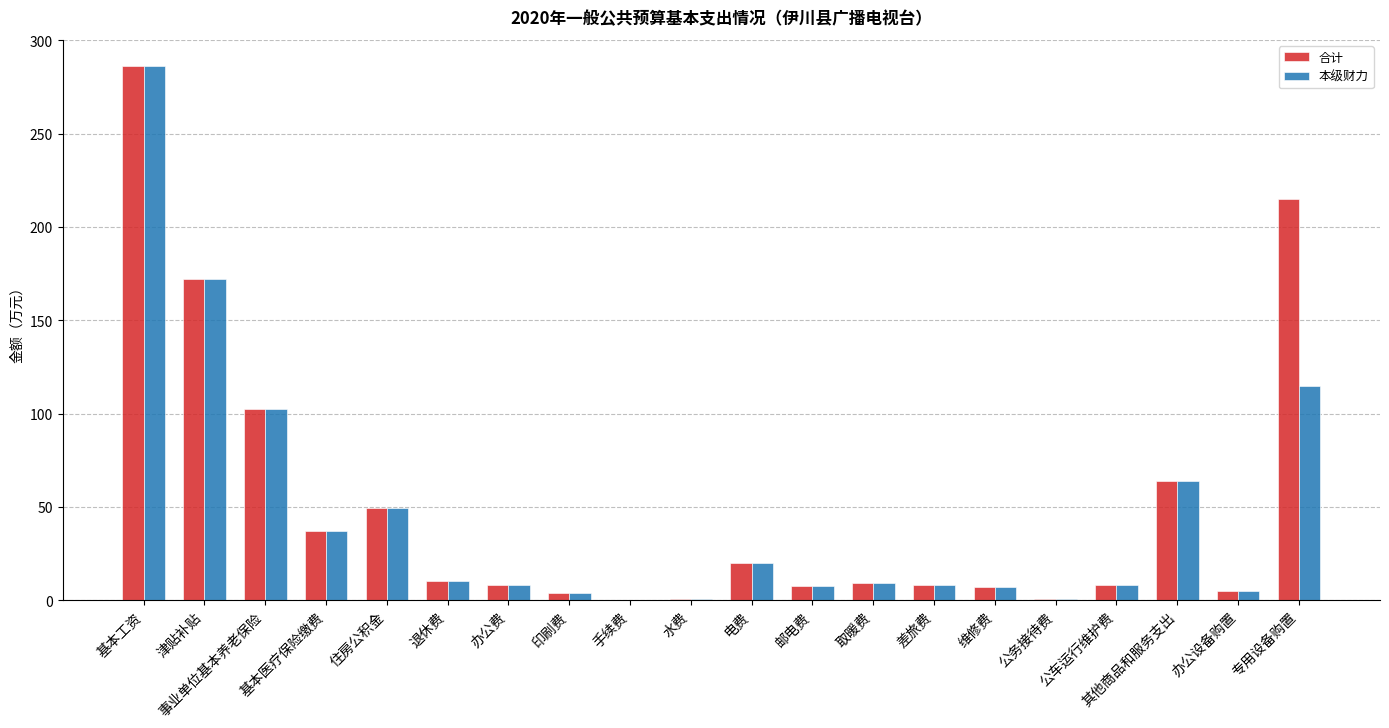

How many groups of bars are there?

20